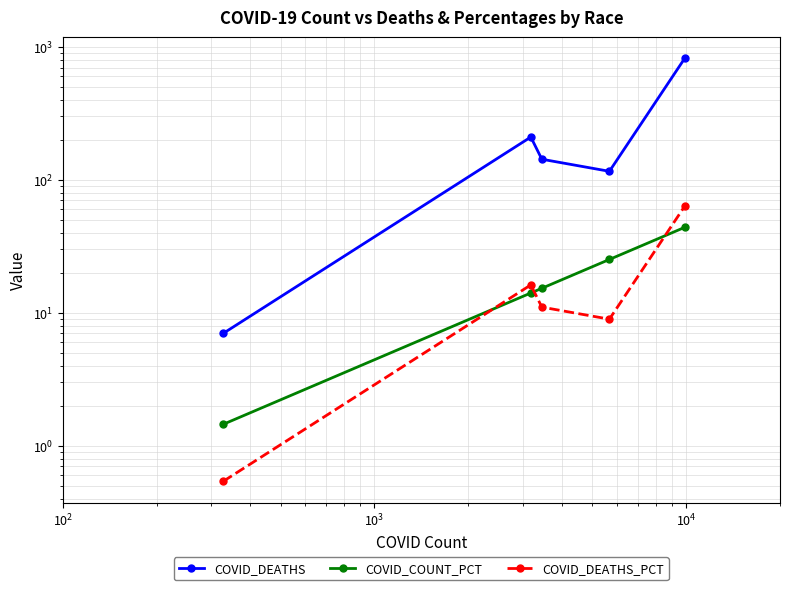

List the series in order of their peak value, highest first.

COVID_DEATHS, COVID_DEATHS_PCT, COVID_COUNT_PCT